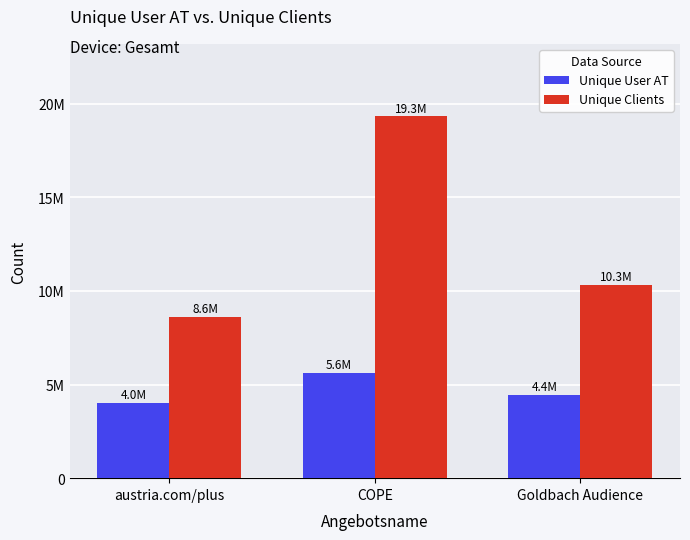

What is the label of the 3rd bar from the right?

austria.com/plus